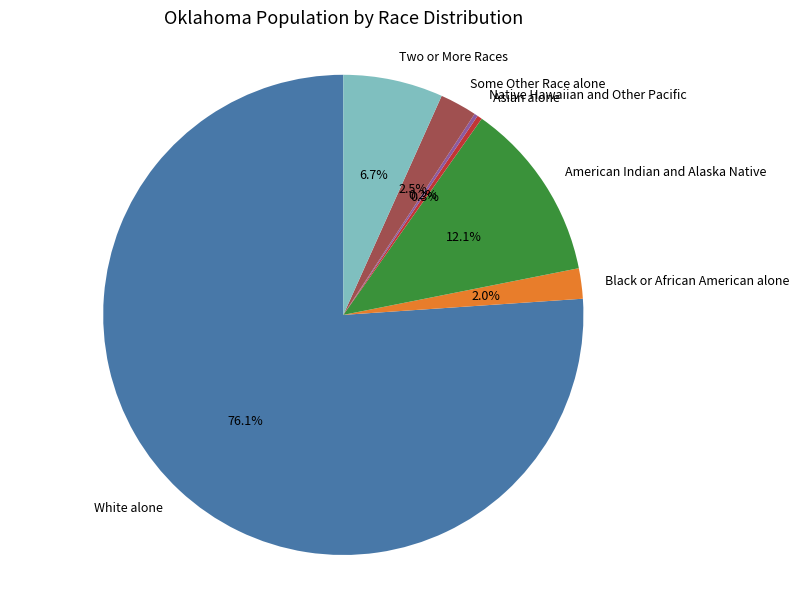

Between White alone and Asian alone, which is larger?

White alone